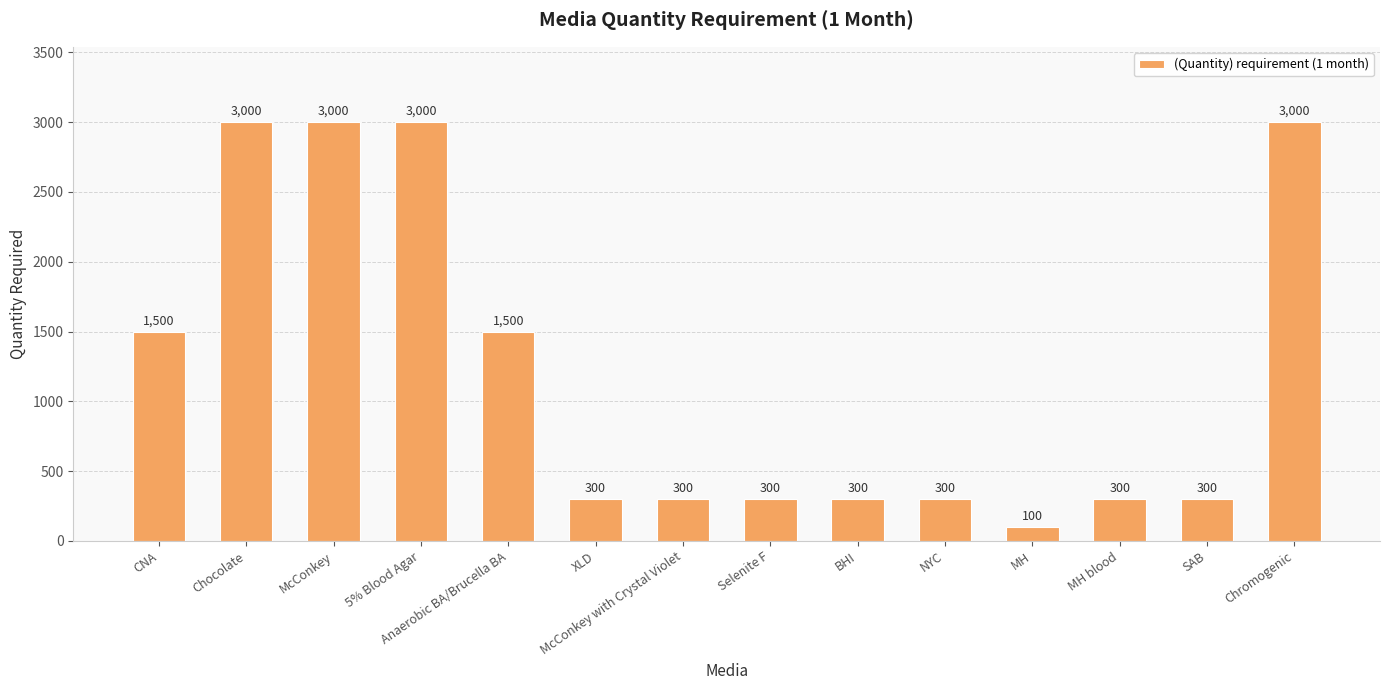

The chart shows a value of 300 at MH blood. True or false?

True